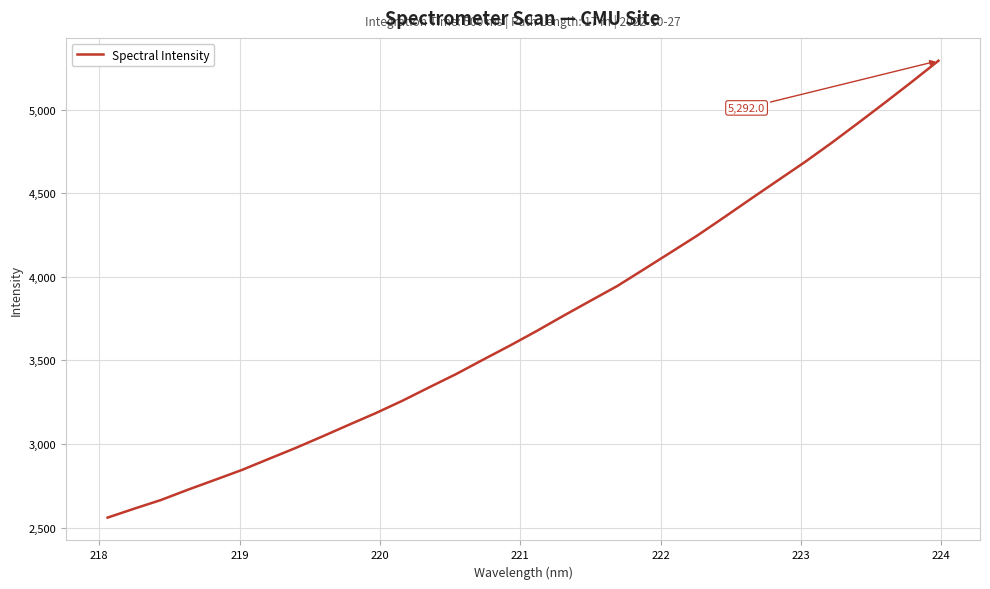

What is the greatest value displayed?

5292.0